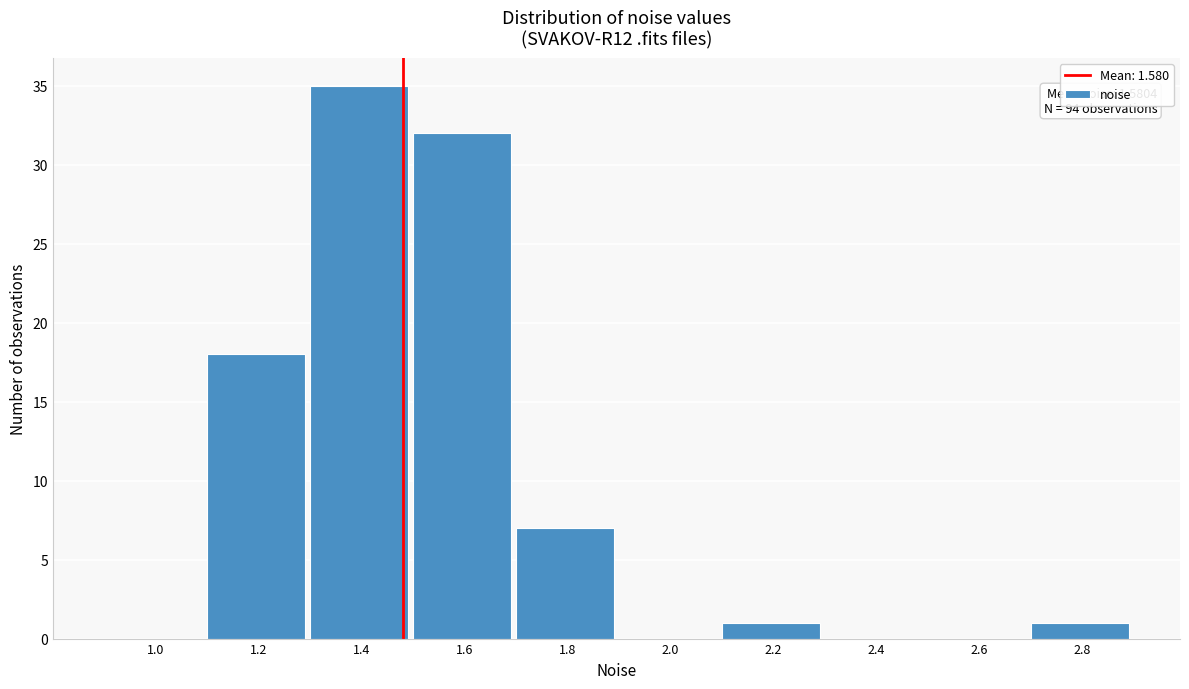

Reading left to right, transcribe all the data shown in this chart.

1.0=0	1.2=18	1.4=35	1.6=32	1.8=7	2.0=0	2.2=1	2.4=0	2.6=0	2.8=1